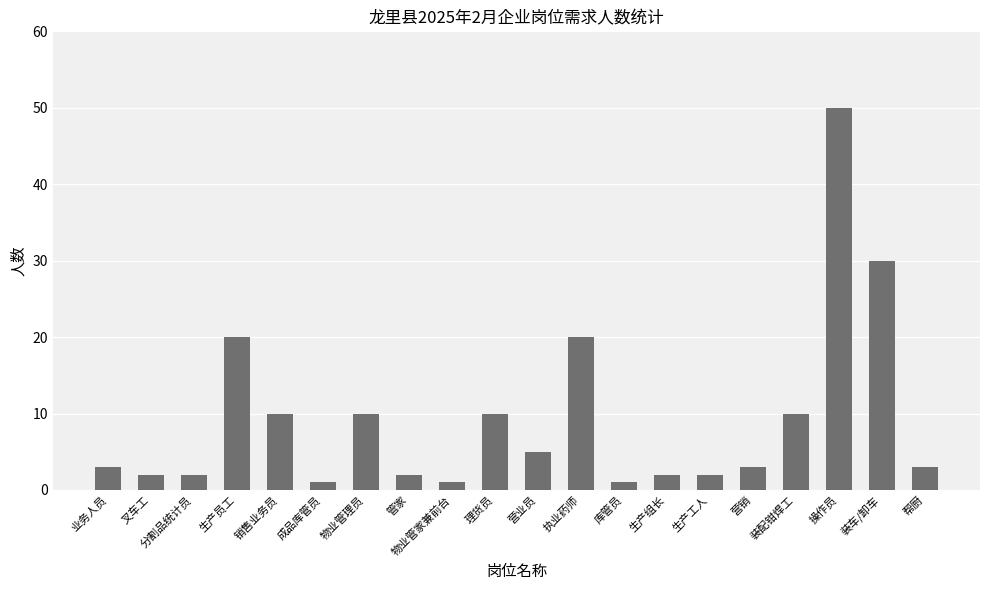

What is the greatest value displayed?

50